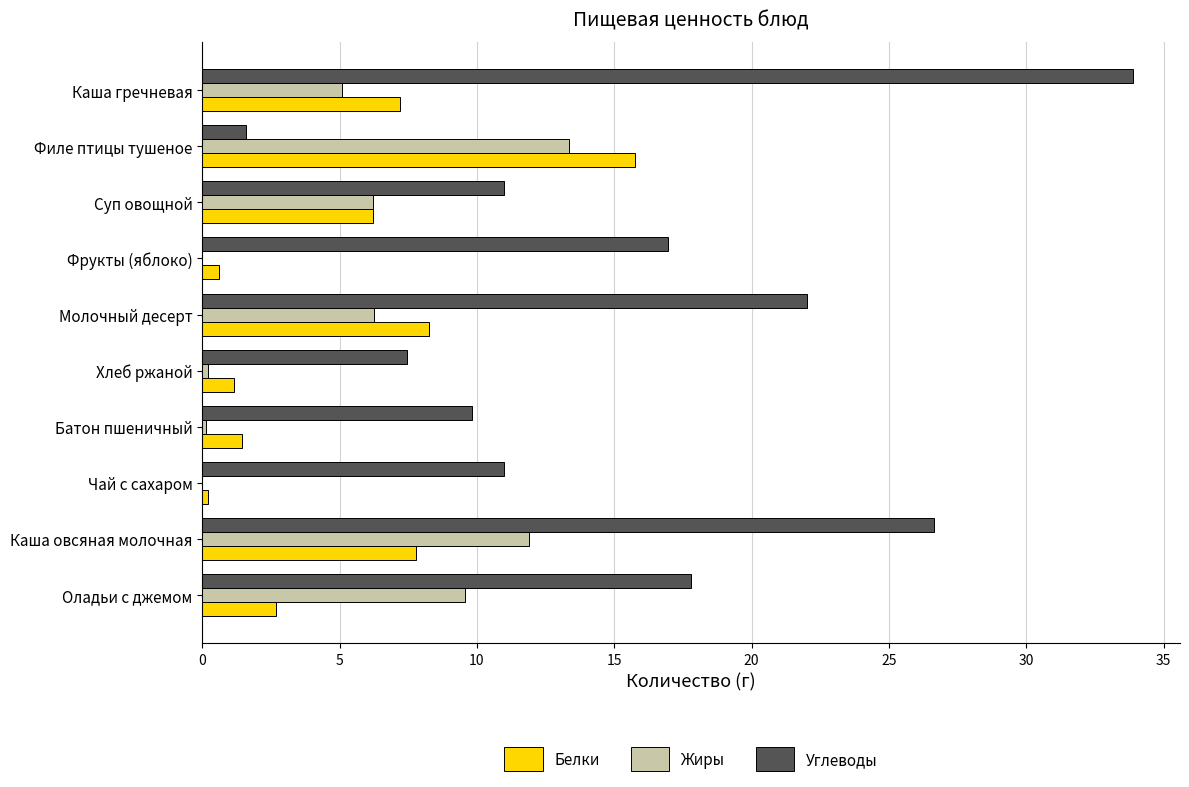

What is the sum of all Жиры values?

52.7